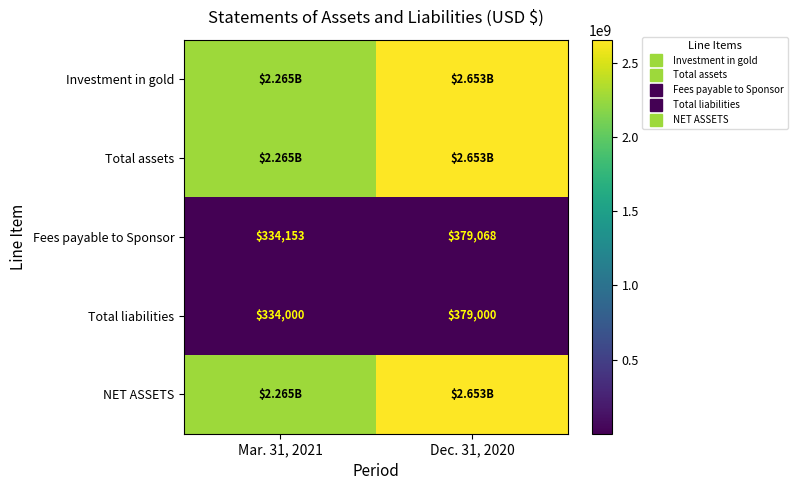

How many data points does each series have?

2